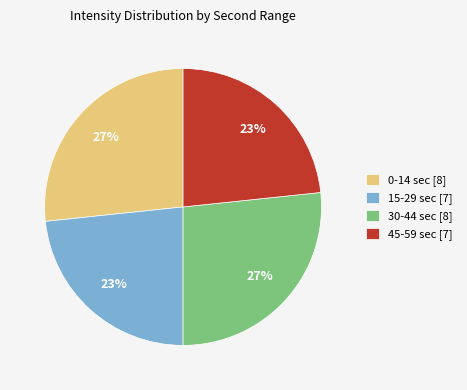

Combined, do 0-14 sec [8] and 30-44 sec [8] account for over 50%?

Yes